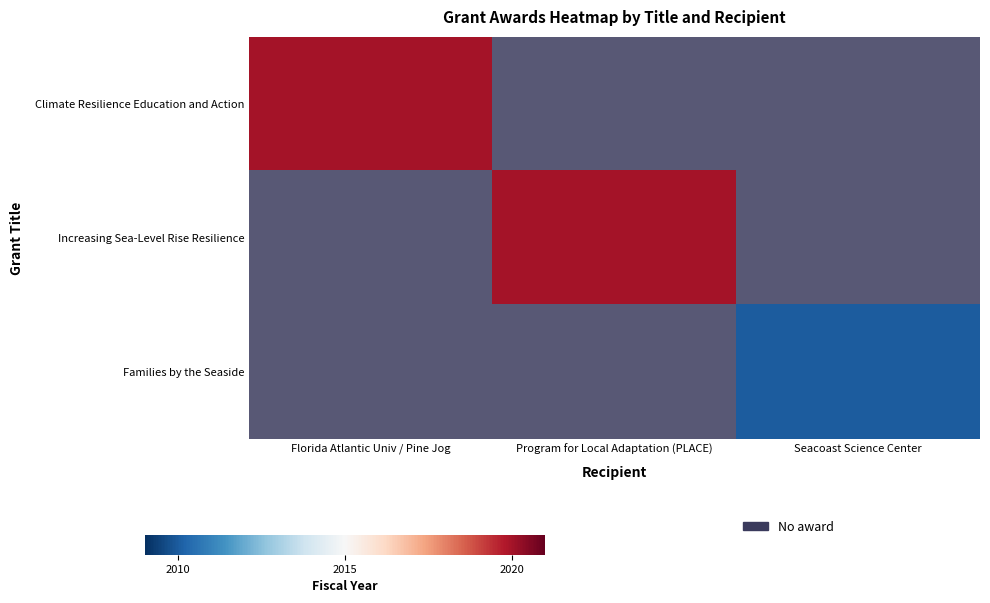

Is the value of Families by the Seaside at Seacoast Science Center greater than the value of Climate Resilience Education and Action at Seacoast Science Center?

No